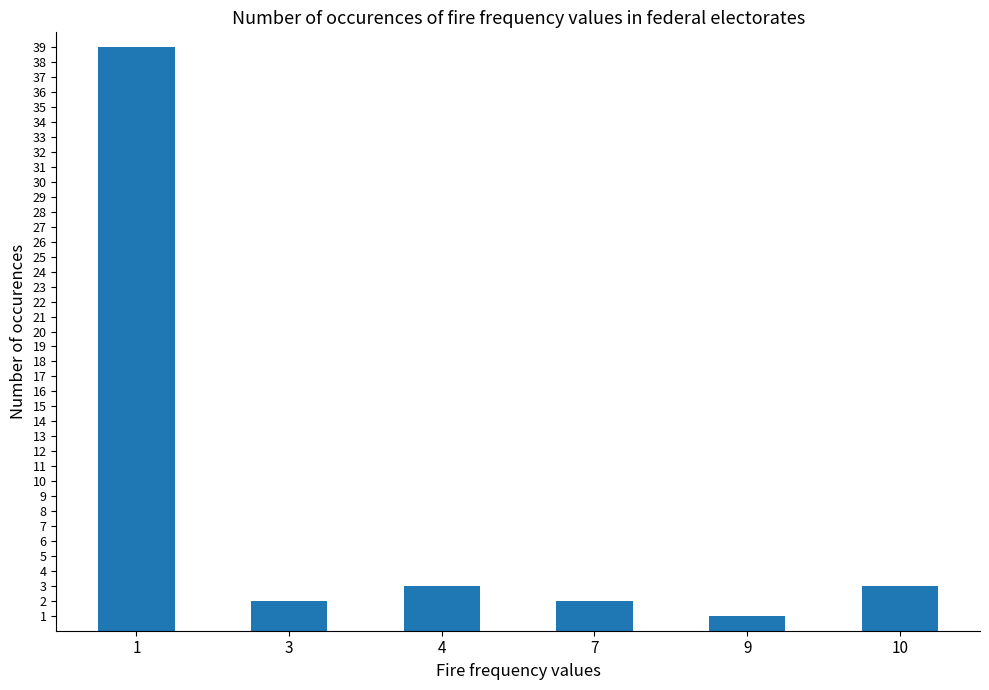

How many data points does each series have?

6